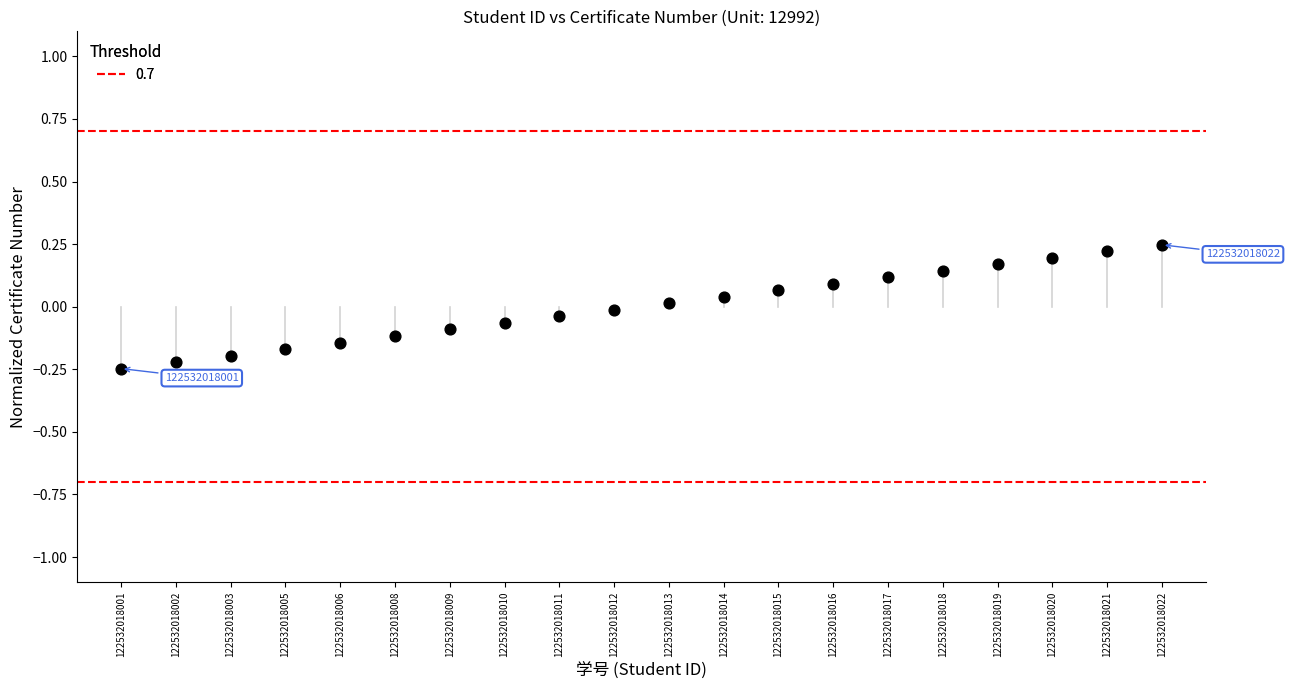

What is the range of Y values (max minus min)?

0.5